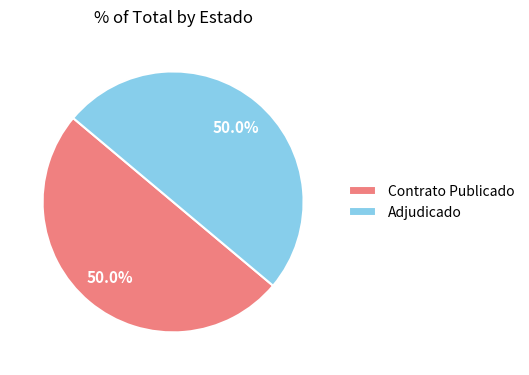

Approximately how many times larger is the value at Contrato Publicado compared to Adjudicado?

1.0